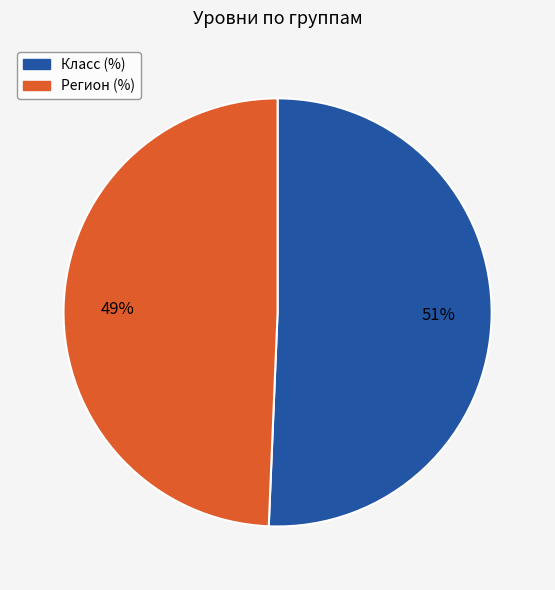

To the nearest percent, what is the combined percentage of Регион (%) and Класс (%)?

100%